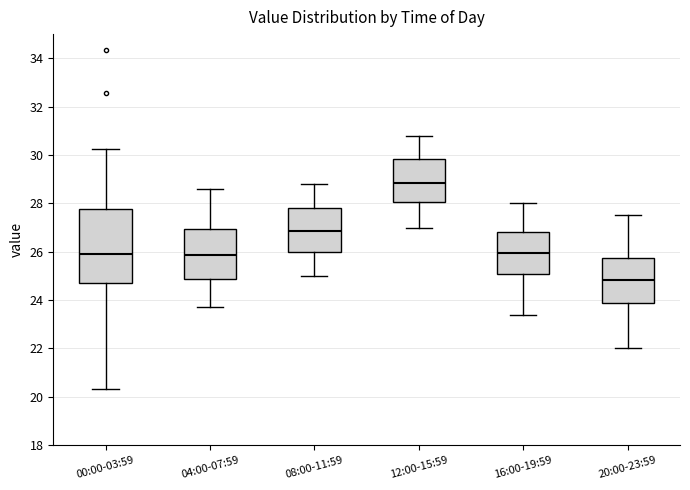

Where is the lower edge of the box for 00:00-03:59 on the y-axis? The values are not printed on the chart, so give them approximately, as read against the axis.

24.8